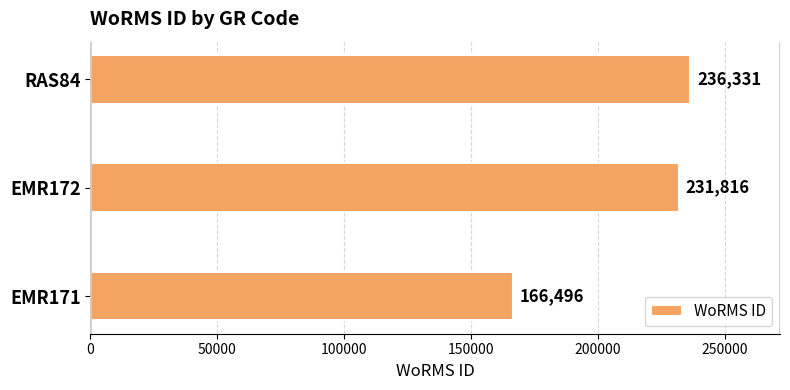

Which has a higher value, EMR172 or EMR171?

EMR172